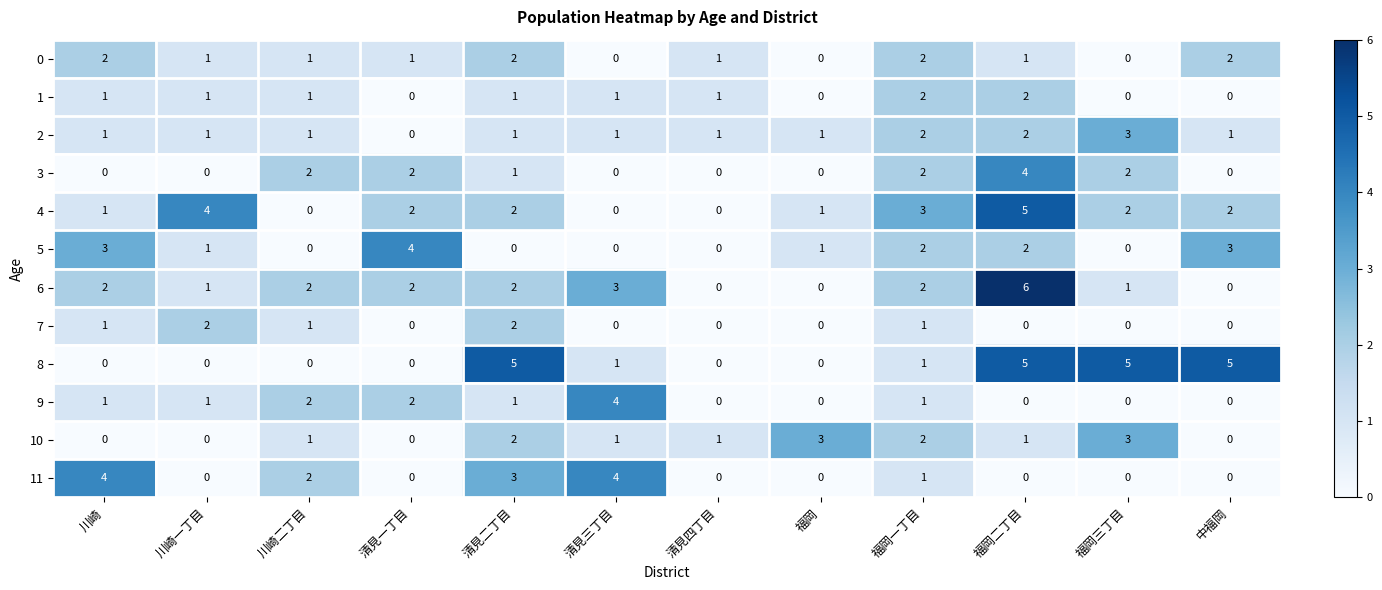

What is the total value across all series at 中福岡?

13